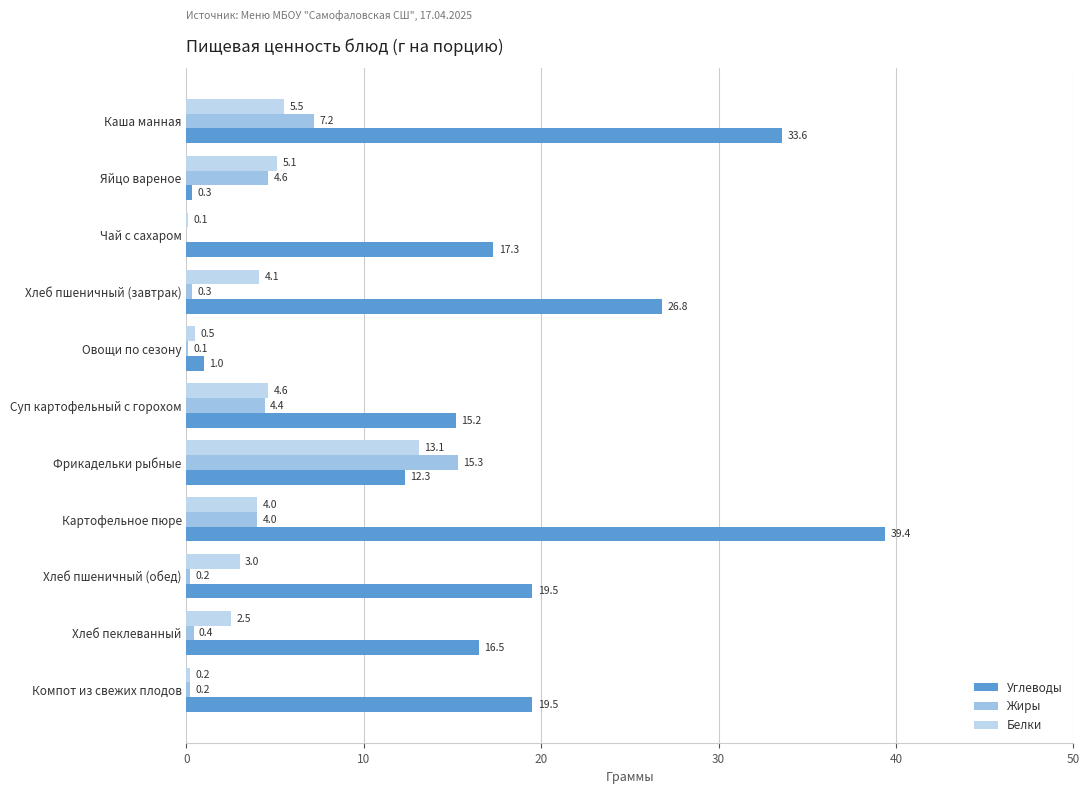

Count the number of data series in this chart.

3